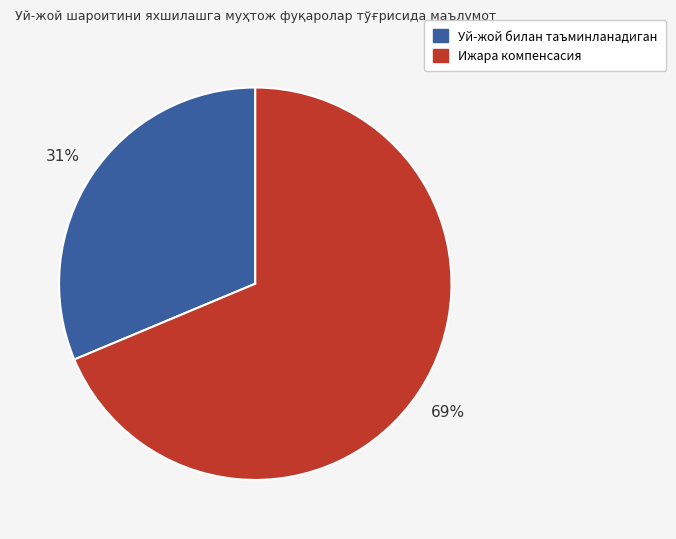

Is there any slice that represents more than half of the pie?

Yes